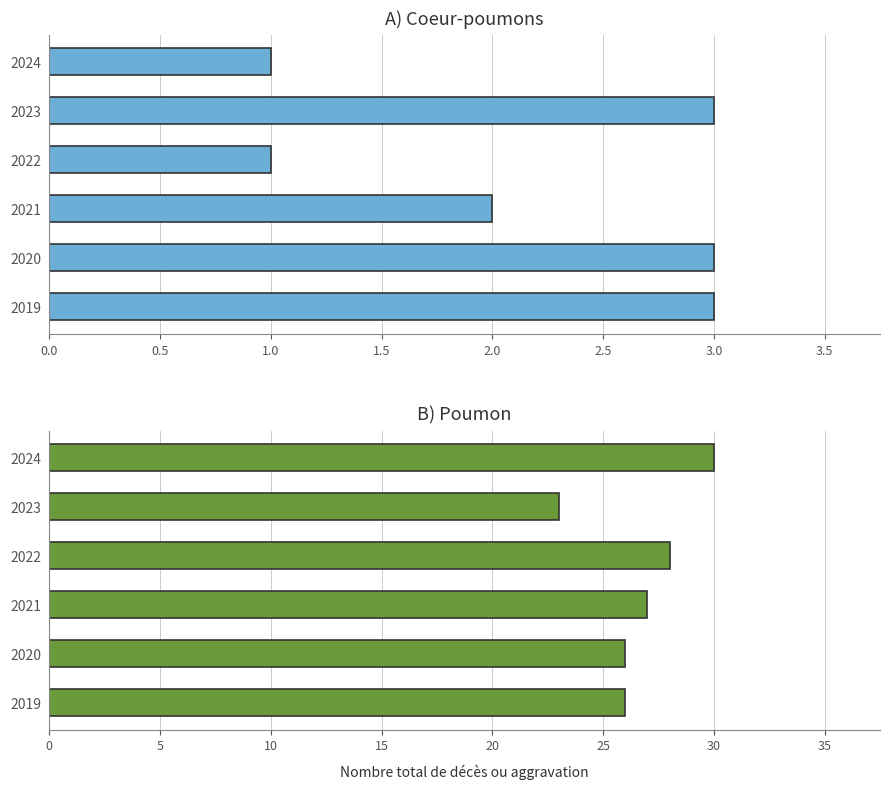

Are the bars horizontal?

Yes